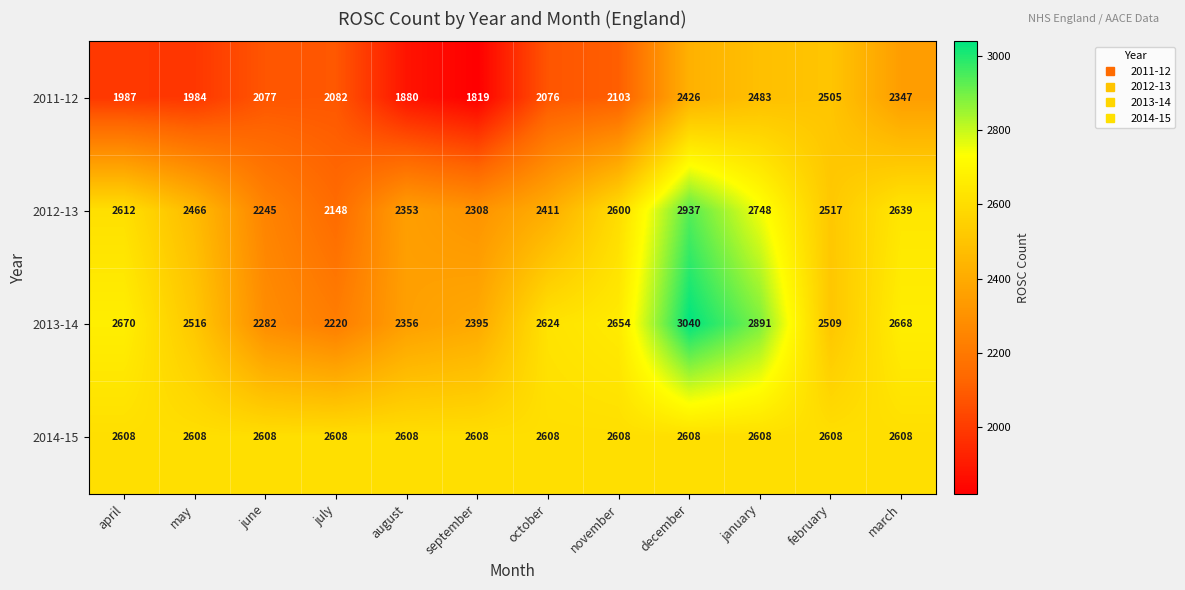

At which category is the sum across all series the highest?

december